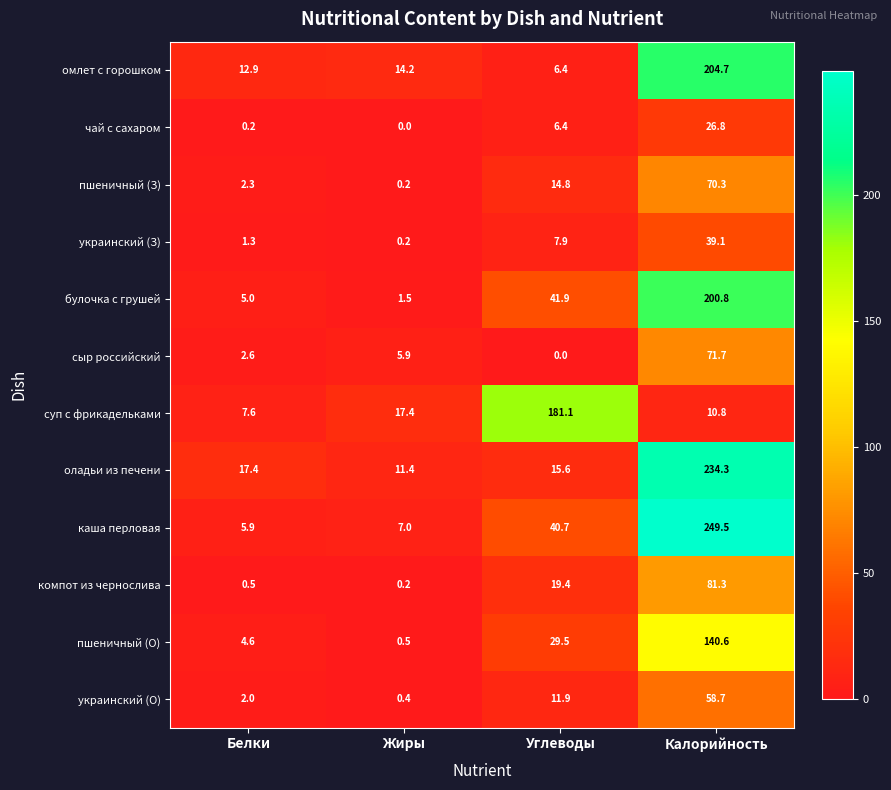

Which series changed the most between Жиры and Калорийность?

каша перловая